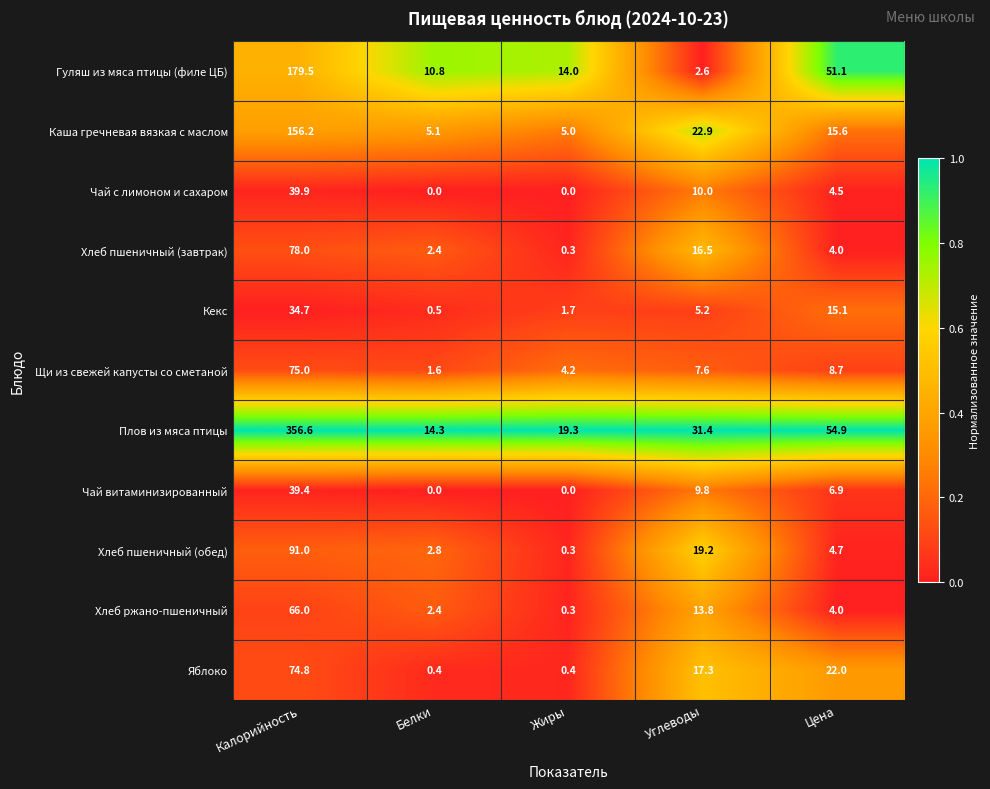

The value of Хлеб пшеничный (завтрак) at Цена is 6.2. True or false?

False